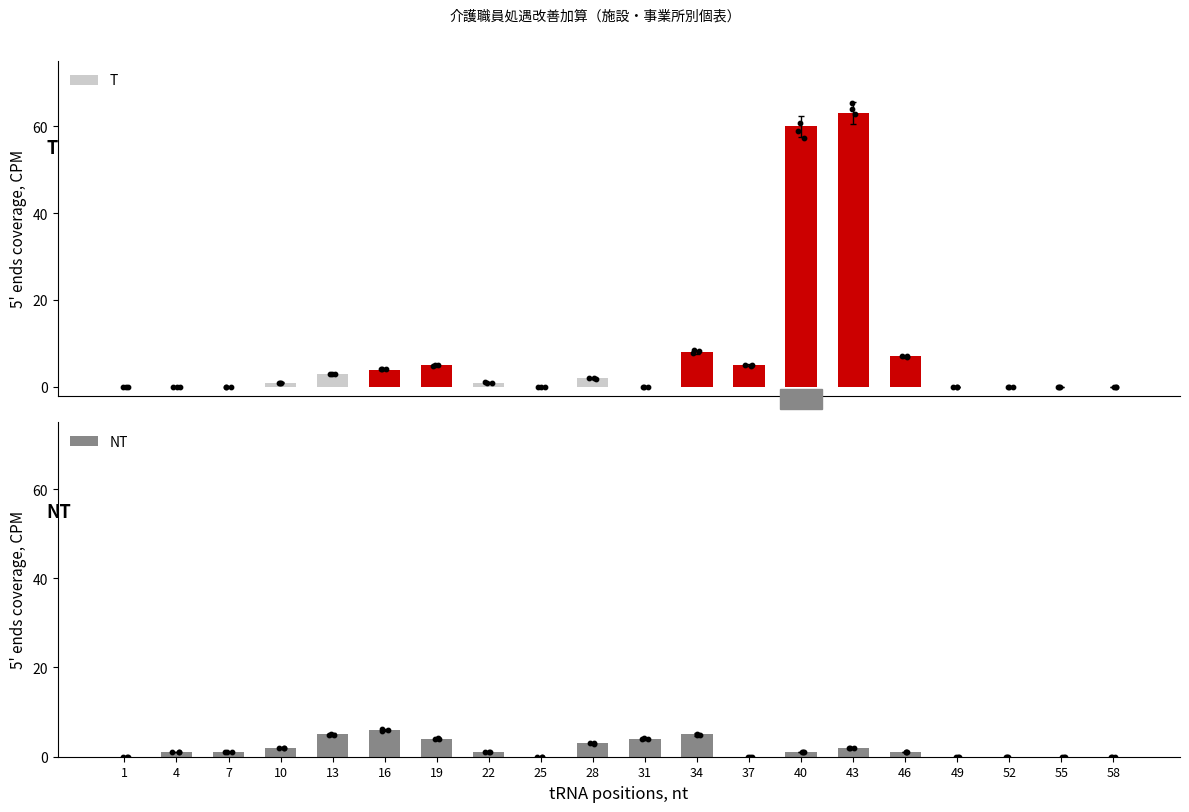

At which category is the sum across all series the highest?

43